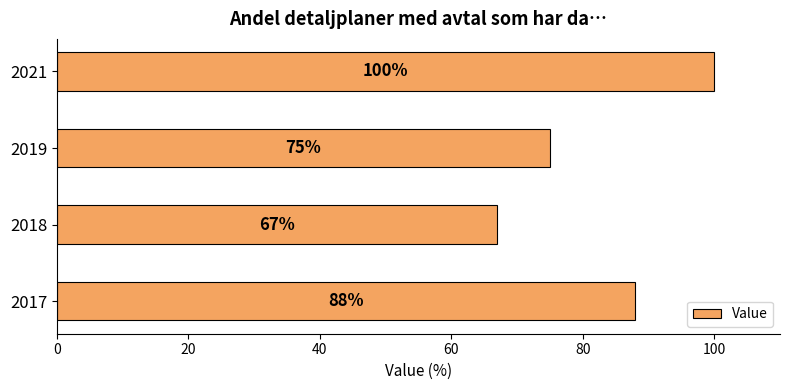

The chart shows a value of 75 at 2019. True or false?

True